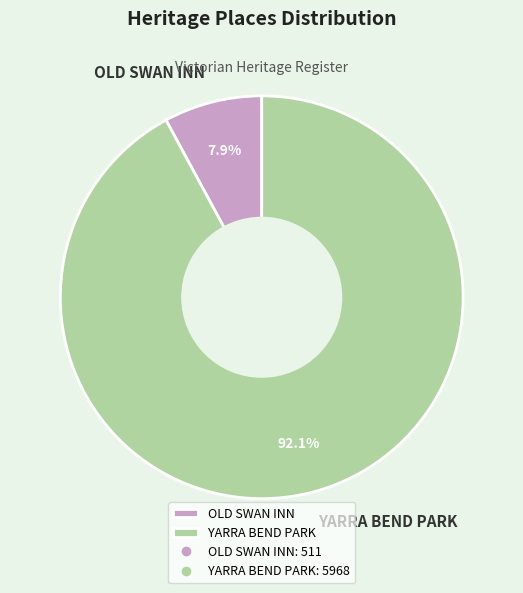

The YARRA BEND PARK slice represents 99% of the pie. True or false?

False